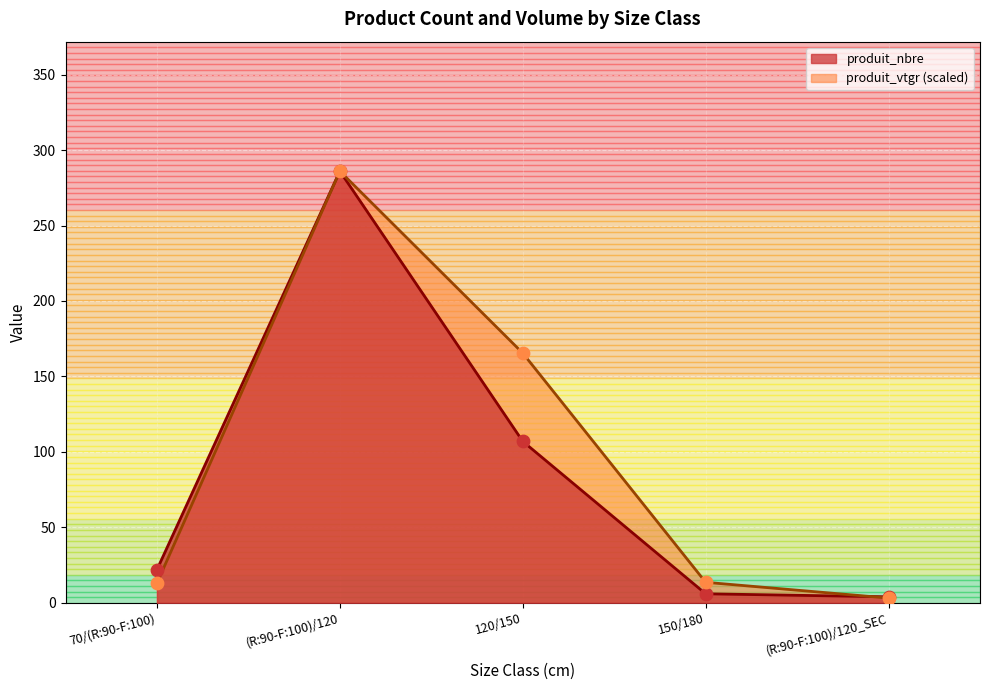

Which series contains the highest Y value?

produit_nbre